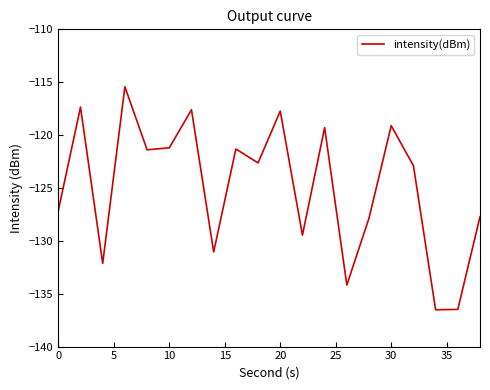

What is the minimum value shown in the chart?

-136.5